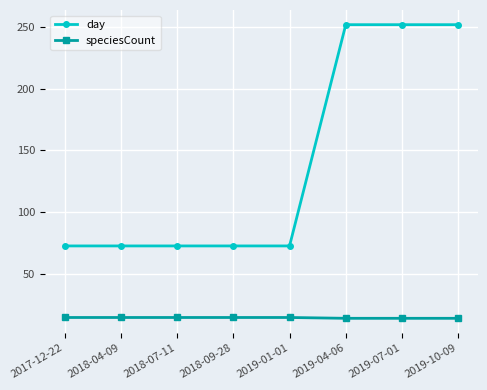

Is it true that day equals 251.8 at 2019-07-01?

True